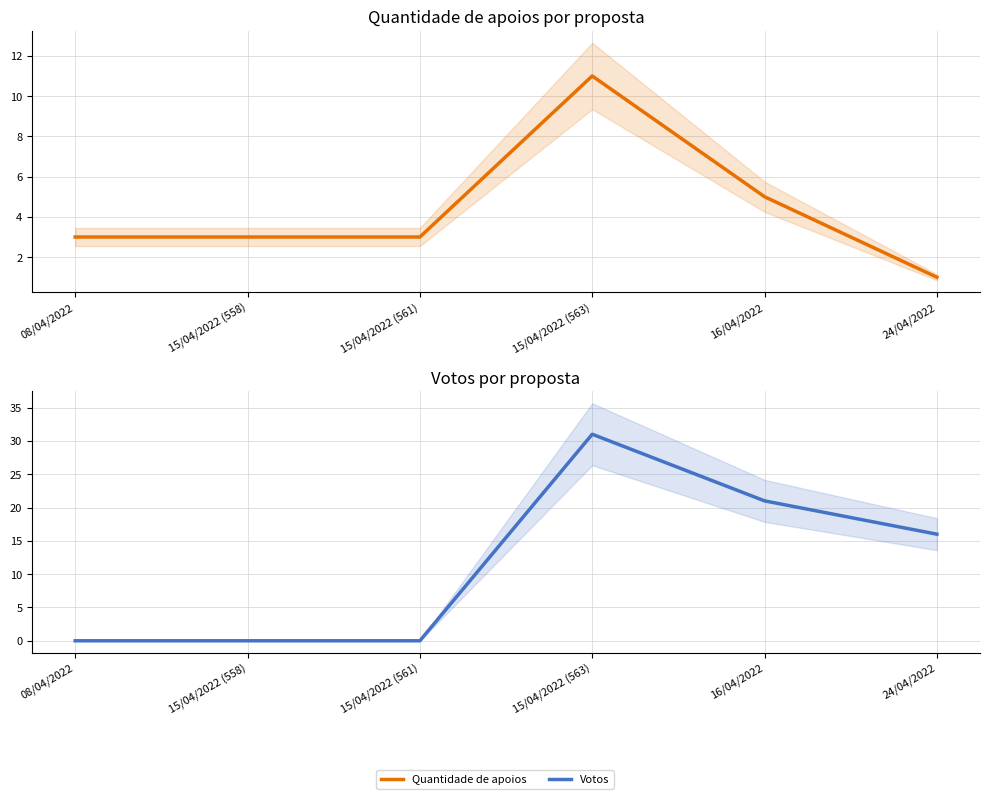

Is this an area chart (filled region under the line)?

No